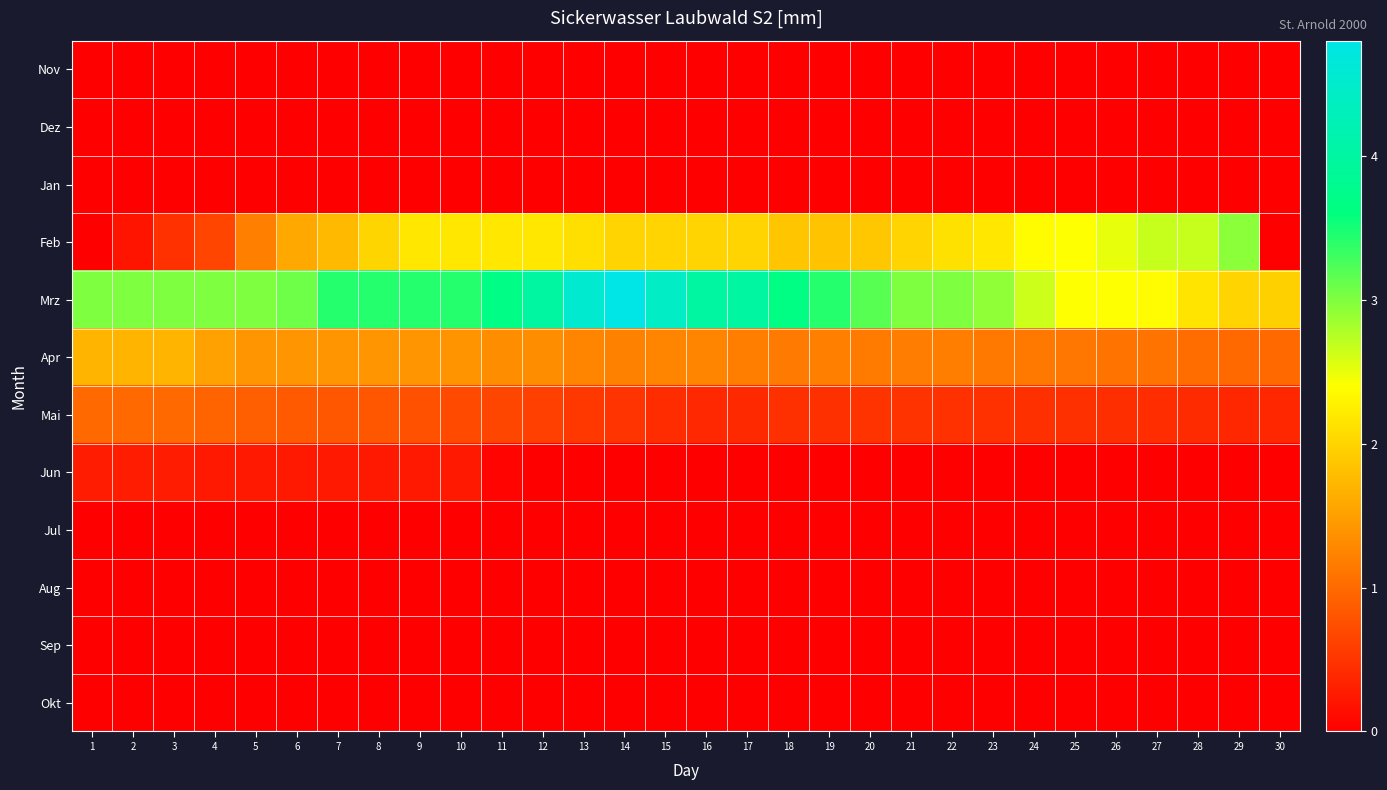

How many series are shown in this chart?

12